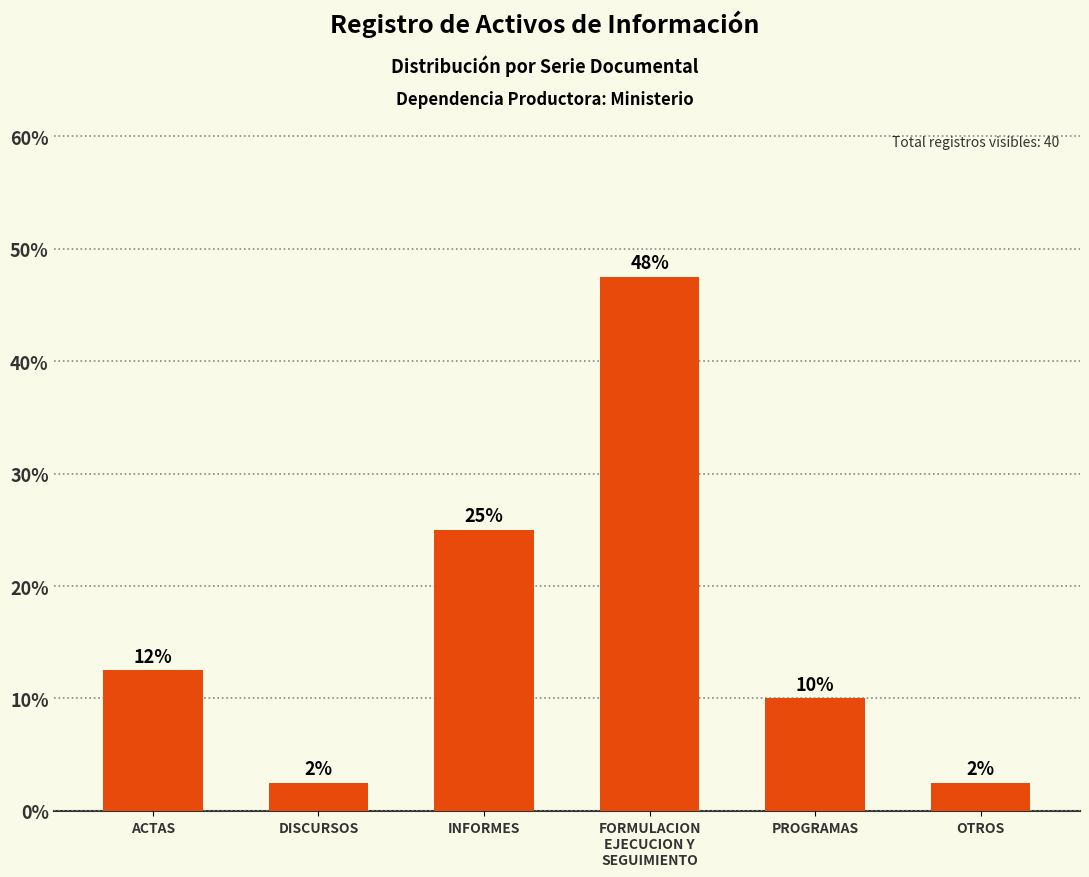

What is the label of the 6th bar from the left?

OTROS